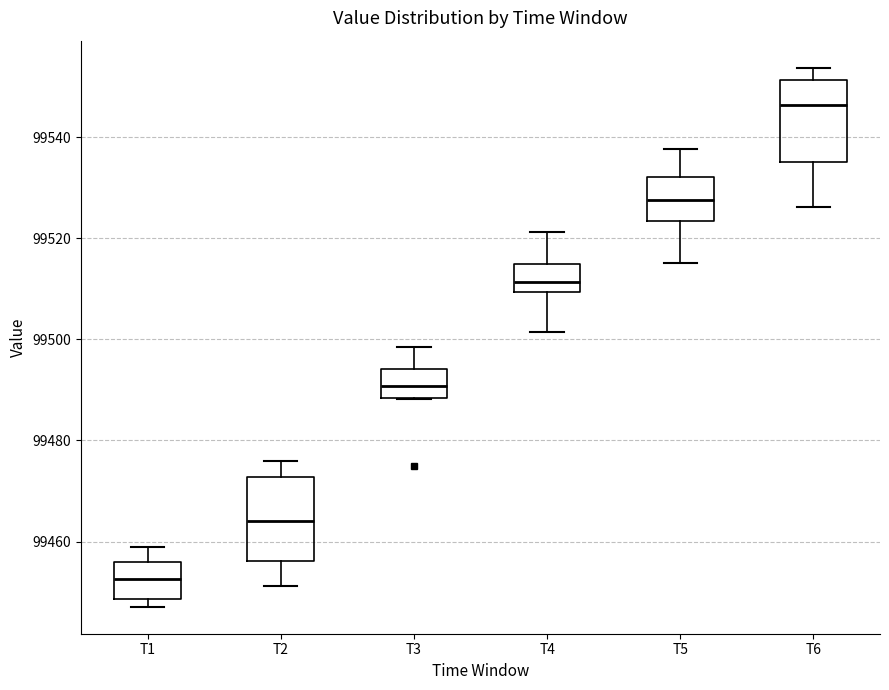

Reading left to right, transcribe this box plot: for each box, give where its median line is, the range the box spans, and where its two whiskers end, as read against the y-axis. The values are not printed on the chart, so give them approximately, as read against the axis.

T1: median 99452, box 99448 to 99456, whiskers 99448 (just below the box's lower edge) to 99458
T2: median 99464, box 99456 to 99472, whiskers 99452 to 99476
T3: median 99490, box 99488 to 99494, whiskers 99488 to 99498
T4: median 99512, box 99510 to 99514, whiskers 99502 to 99522
T5: median 99528, box 99524 to 99532, whiskers 99516 to 99538
T6: median 99546, box 99536 to 99552, whiskers 99526 to 99554